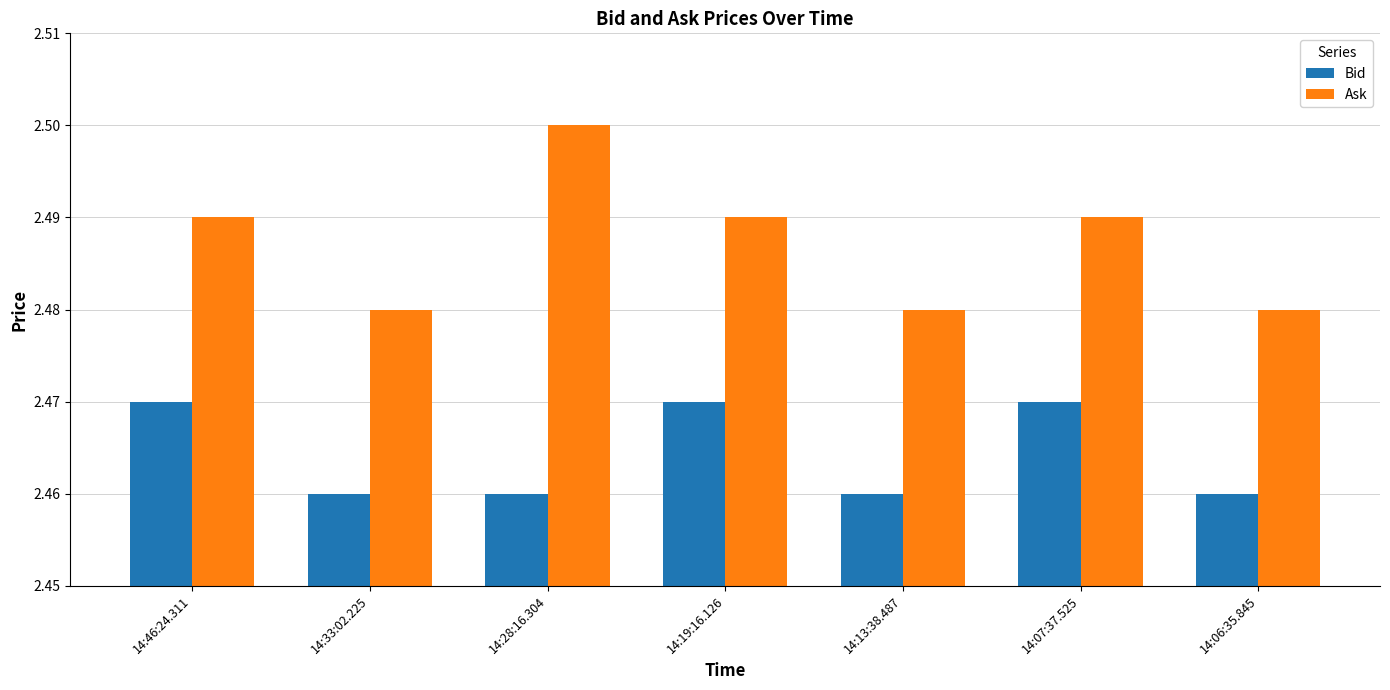

Which series has the largest range (max minus min)?

Ask